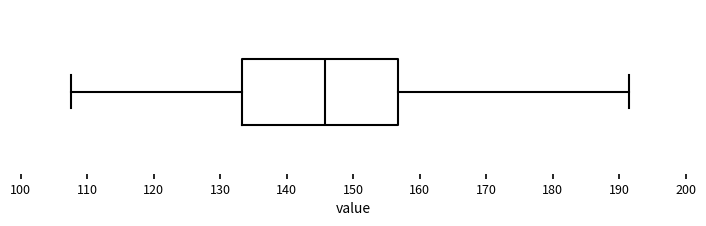

Where does the median line of the box sit on the x-axis? The values are not printed on the chart, so give them approximately, as read against the axis.

146